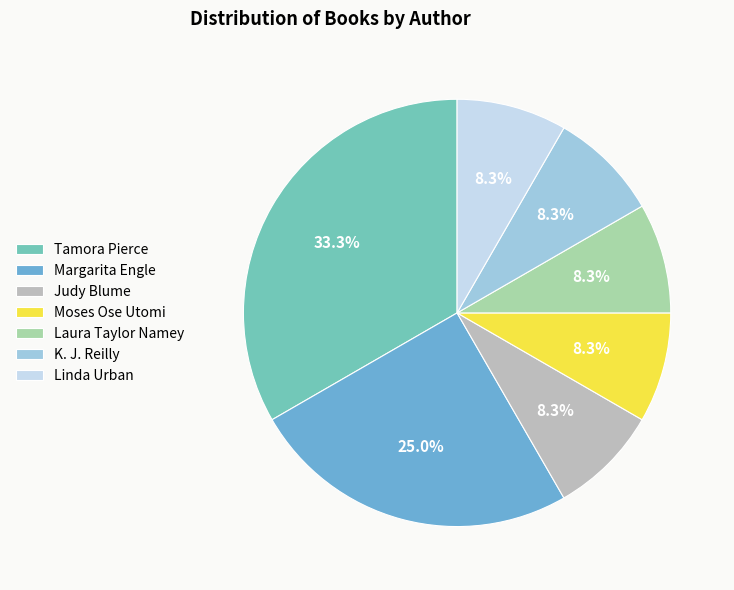

What portion of the pie excludes Moses Ose Utomi?

91.7%